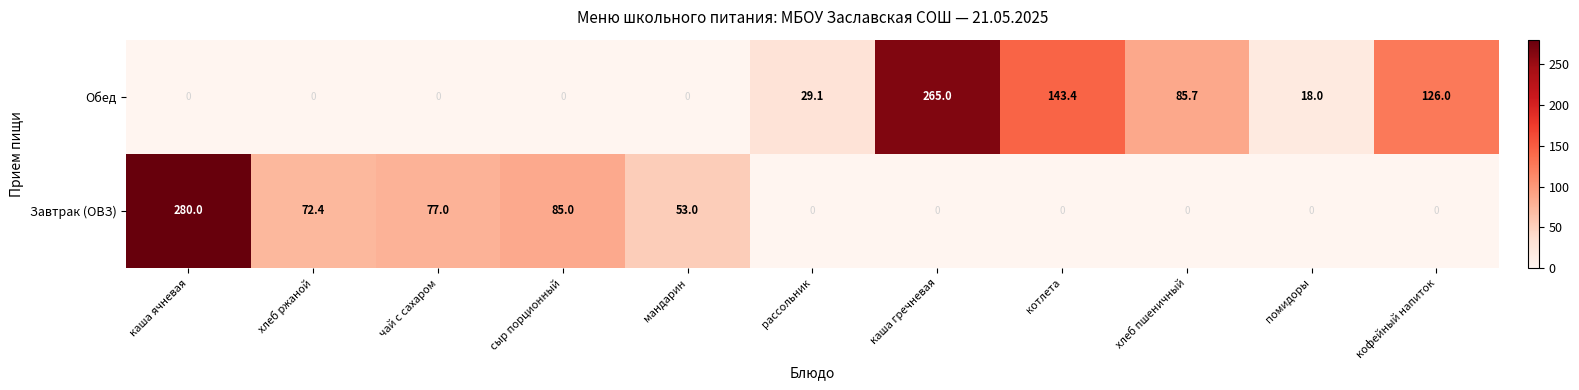

Reading left to right, list all the values displayed in this chart.

Обед: 0.0	0.0	0.0	0.0	0.0	29.1	265.0	143.4	85.7	18.0	126.0
Завтрак (ОВЗ): 280.0	72.4	77.0	85.0	53.0	0.0	0.0	0.0	0.0	0.0	0.0